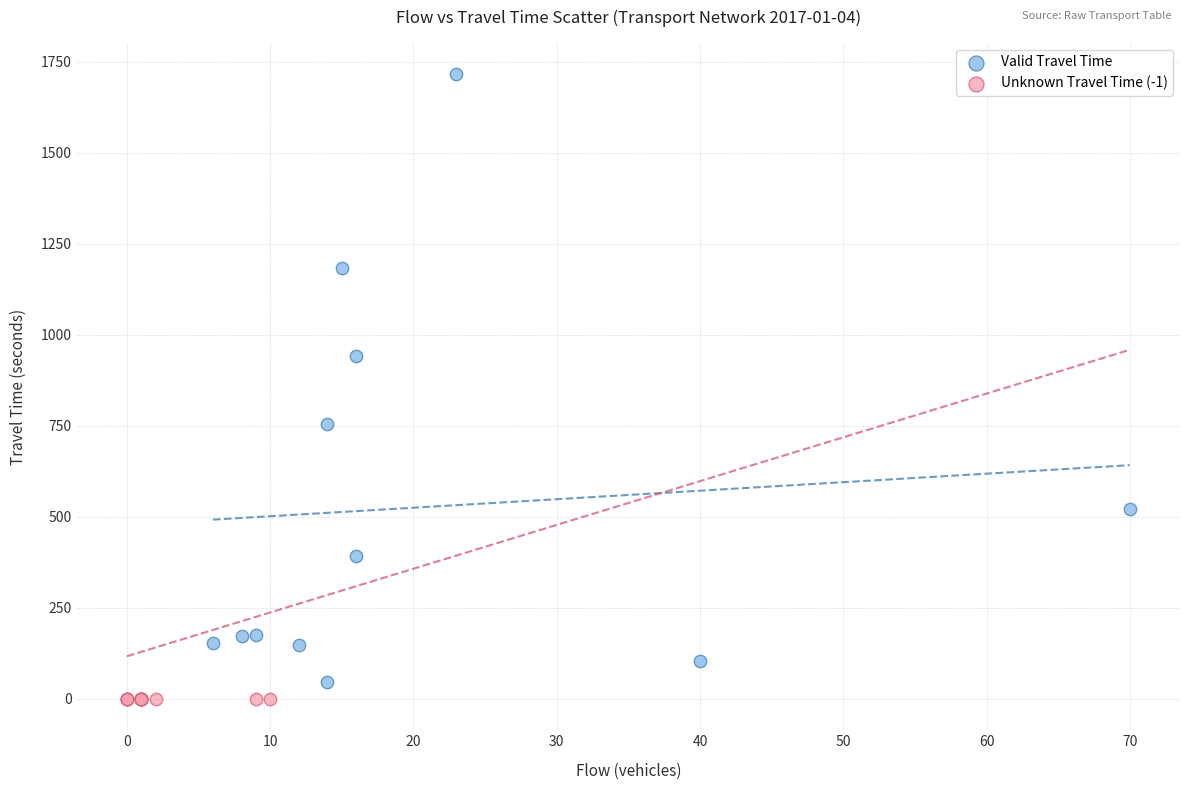

Which series reaches the maximum Y coordinate?

Valid Travel Time